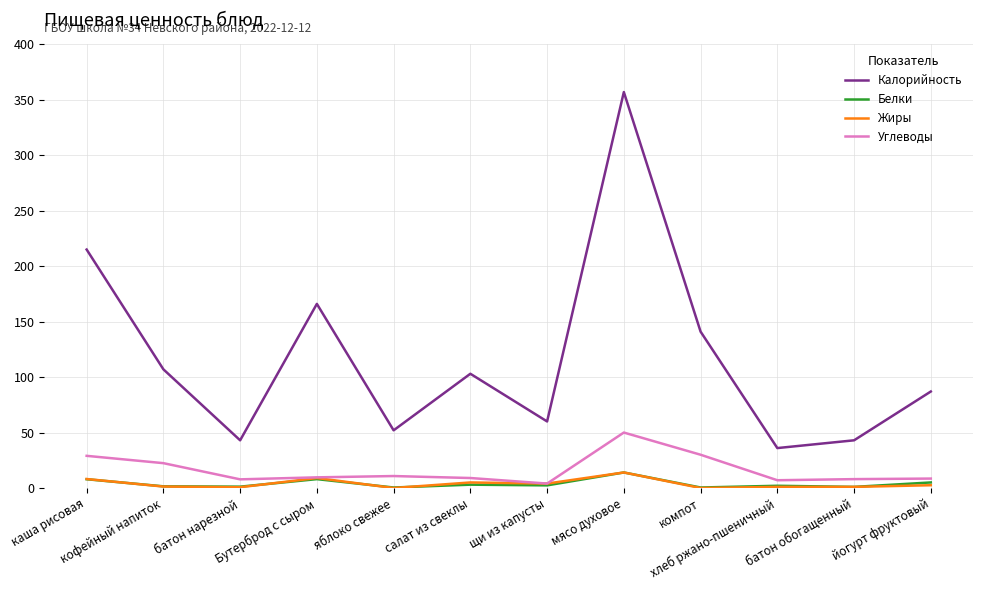

At which category is the sum across all series the highest?

мясо духовое